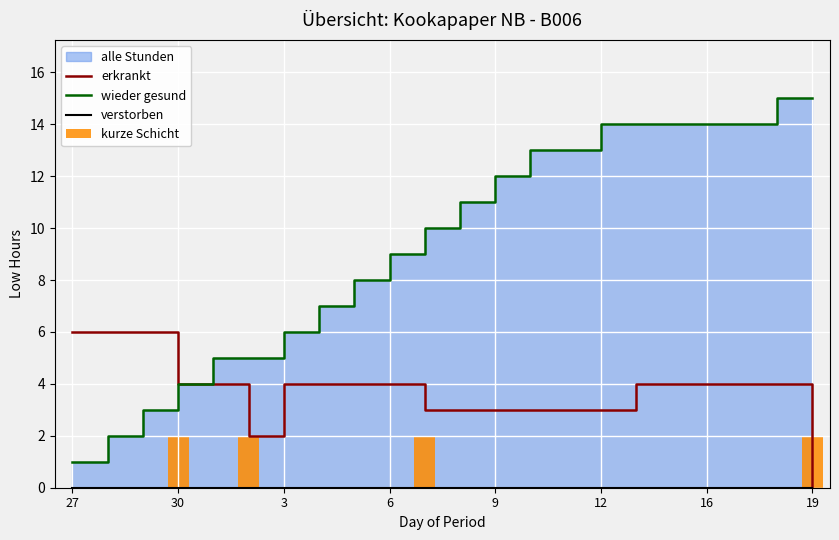

Is it true that erkrankt equals 2 at 3?

False